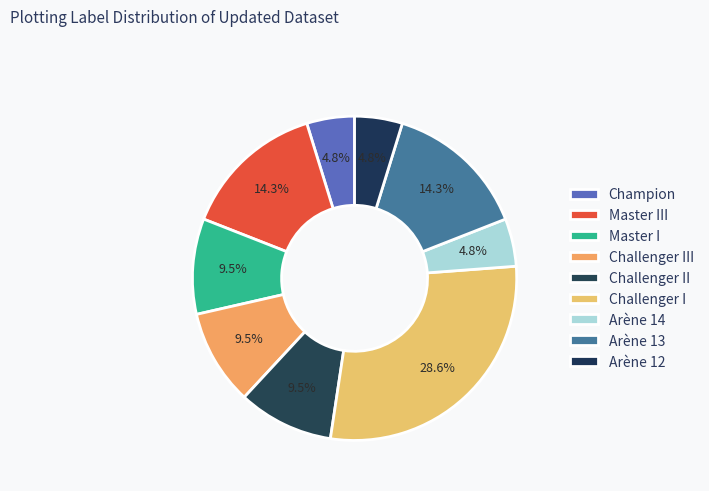

To the nearest percent, what is the difference between the largest and smallest slice percentages?

24%